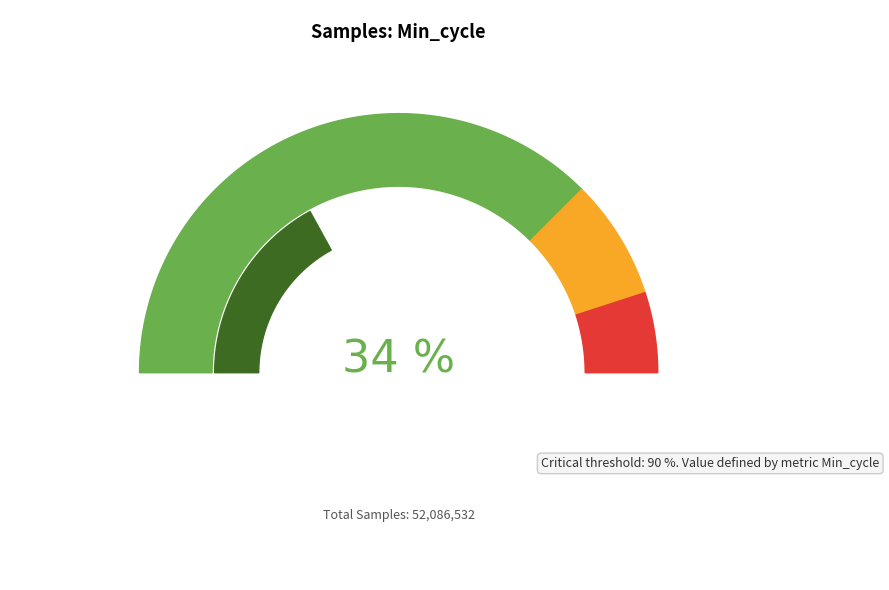

To the nearest percent, what portion does 28 represent?

10%